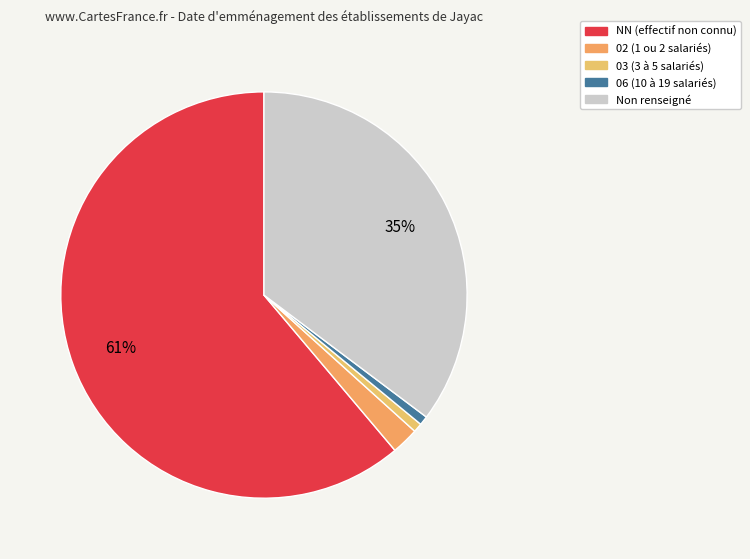

How many slices are in this pie chart?

5